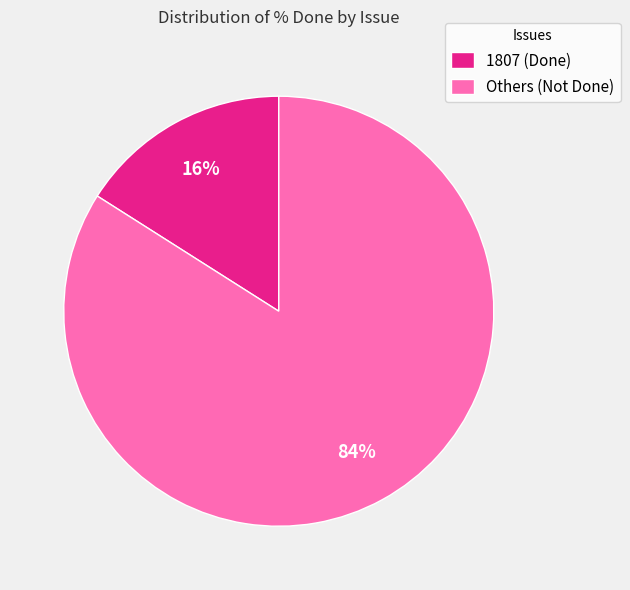

To the nearest percent, what portion does 1807 (Done) represent?

16%